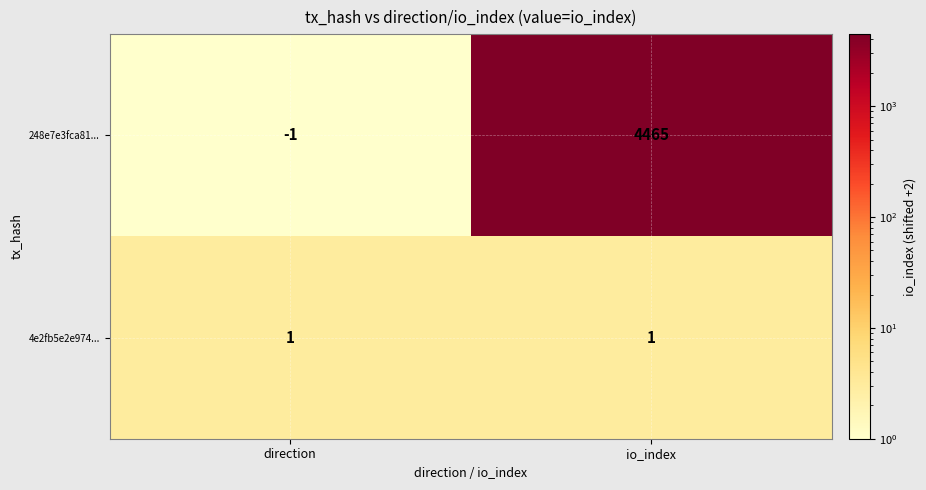

At which category does the chart reach its minimum across all series?

direction